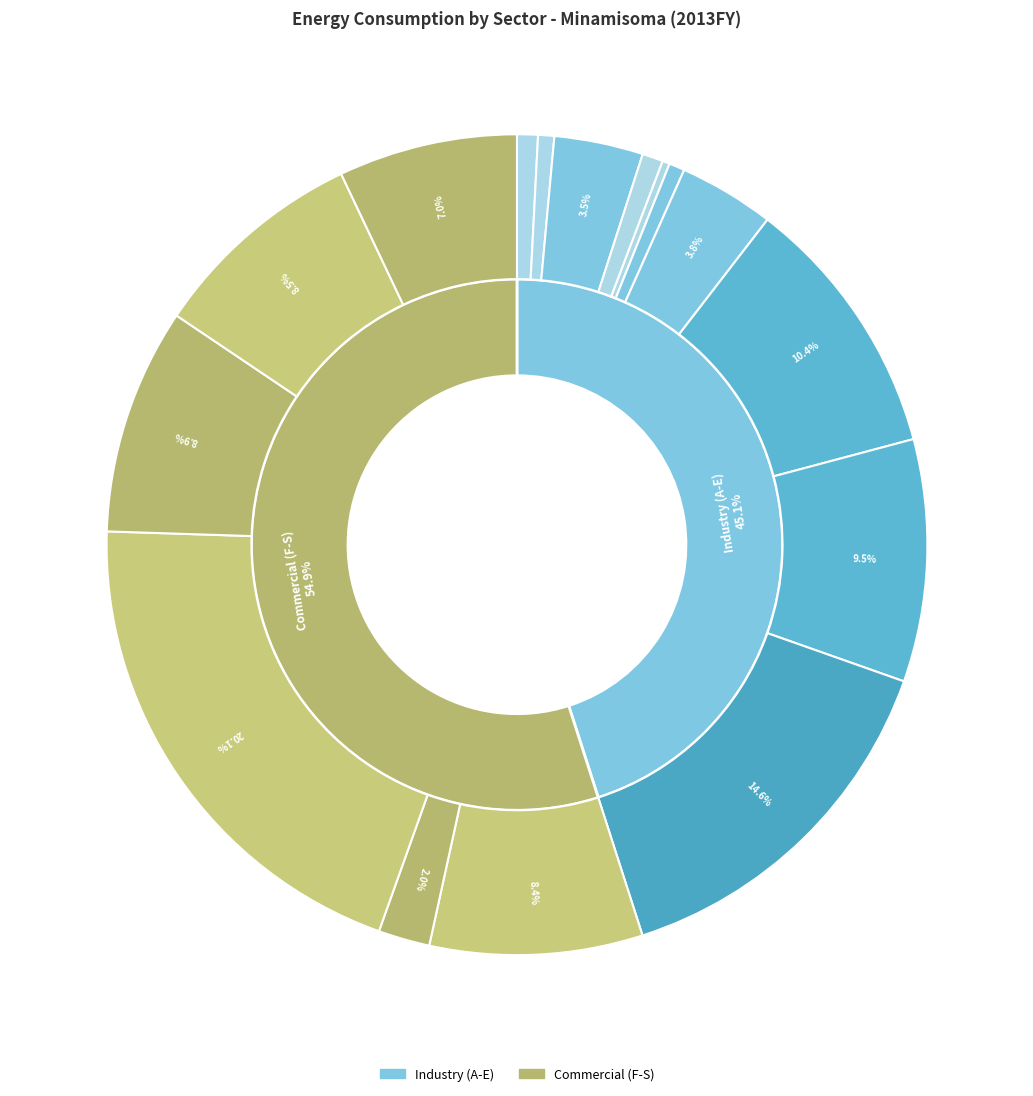

Rank the categories by value from highest to lowest.

Wholesale and Retail Trade, Manufacture of Machinery, Manufacture of Ceramic, Stone, Manufacture of Iron and Steel, Accommodations, Eating, Medical, Health Care, Electricity, Gas, Heat, Water, Other Services, Manufacture of Plastic, Rubber, Construction Work, Transport and Postal, Agriculture, Forestry and Fishery, Manufacture of Food, Beverages, Mining, Quarrying, Manufacture of Lumber, Wood, Manufacture of Textile